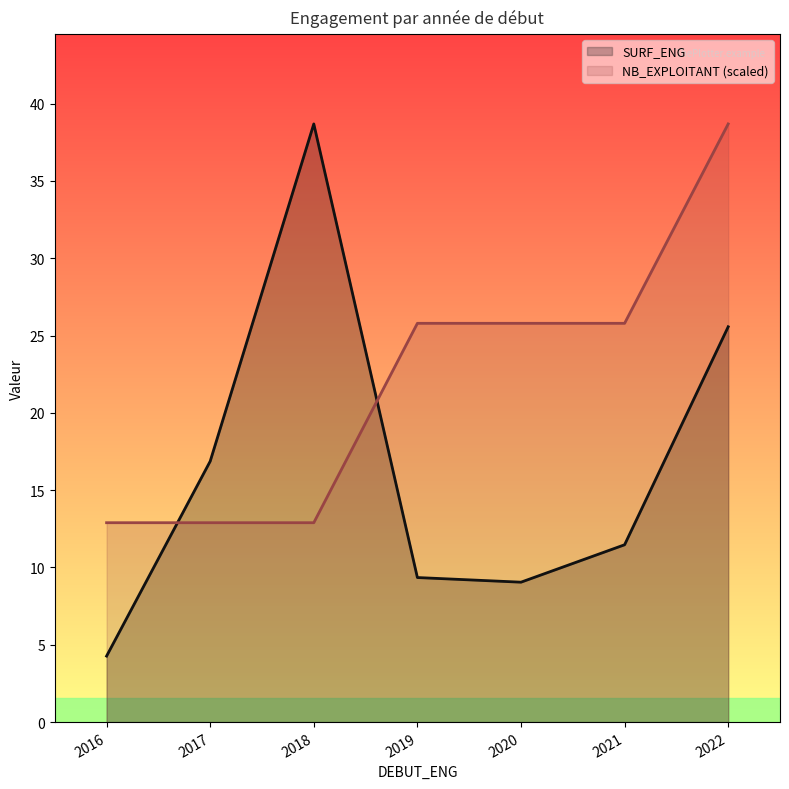

What is the difference between the second highest and second lowest values in the NB_EXPLOITANT (scaled) series?

12.9